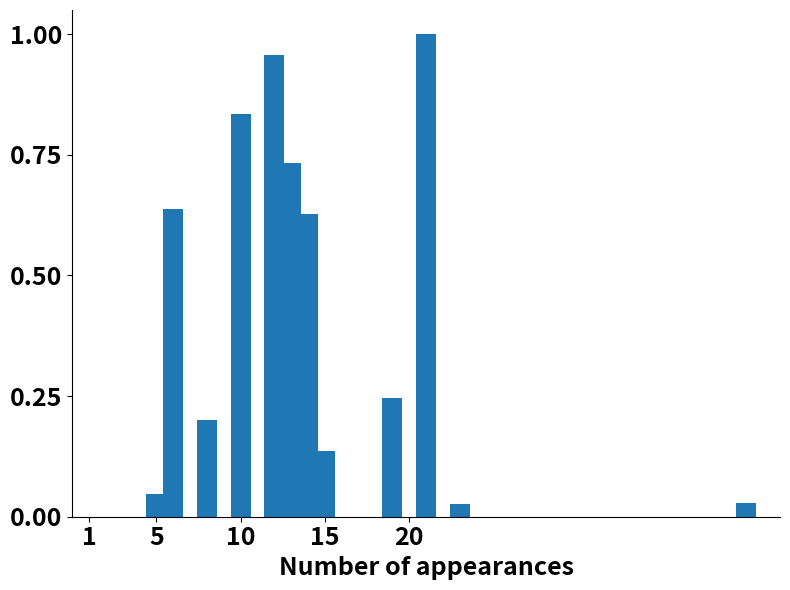

How many distinct data groups are displayed?

1